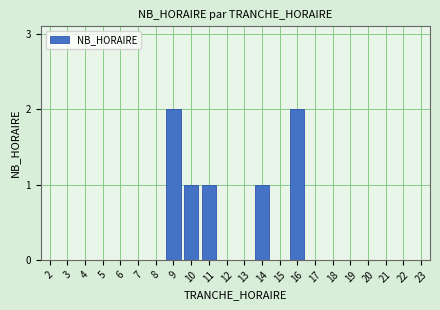

Reading left to right, transcribe all the data shown in this chart.

2=0	3=0	4=0	5=0	6=0	7=0	8=0	9=2	10=1	11=1	12=0	13=0	14=1	15=0	16=2	17=0	18=0	19=0	20=0	21=0	22=0	23=0